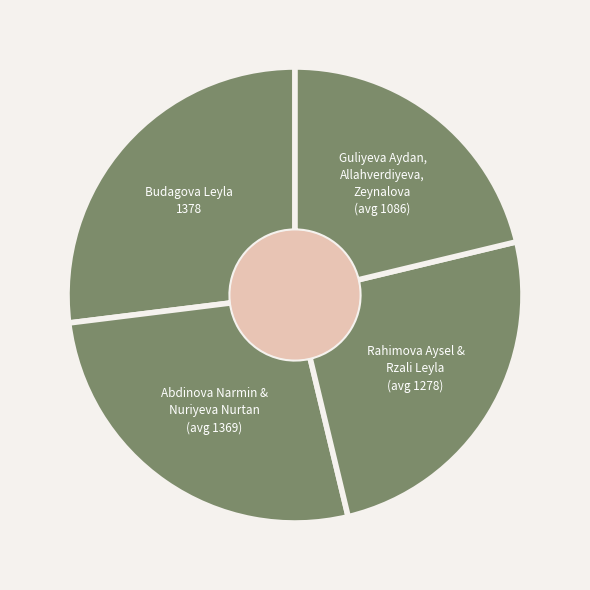

Which category has the smallest portion of the pie?

Guliyeva Aydan, Allahverdiyeva, Zeynalova (avg 1086)